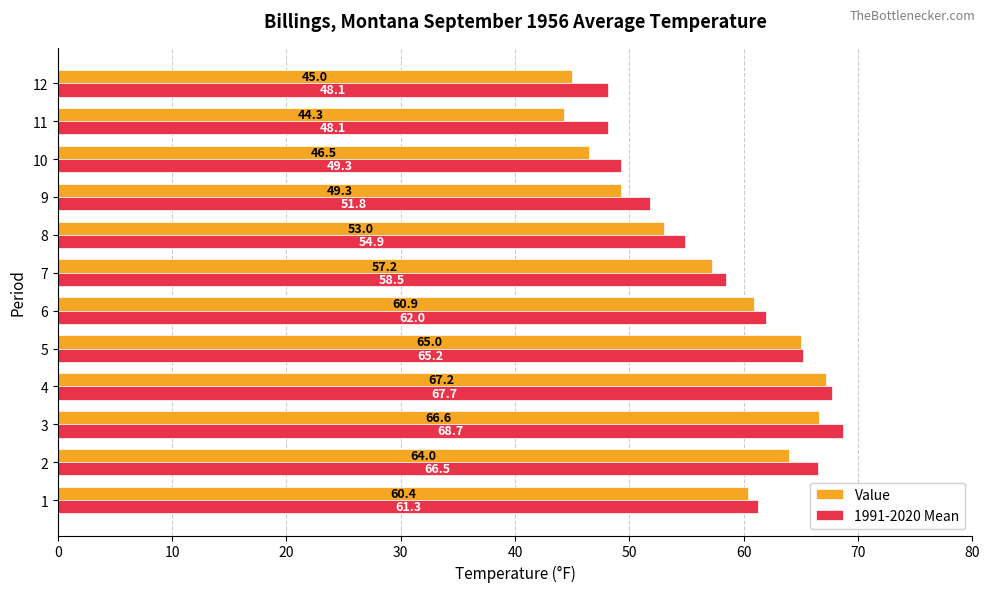

What is the total value across all series at 6?

122.9